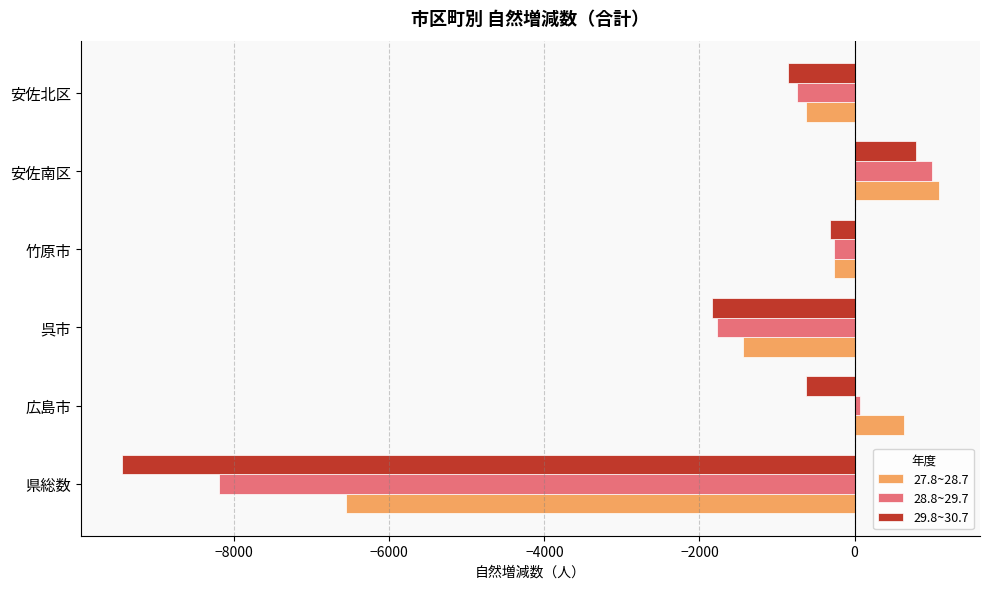

What is the spread (max minus min) of values at 県総数?

2890